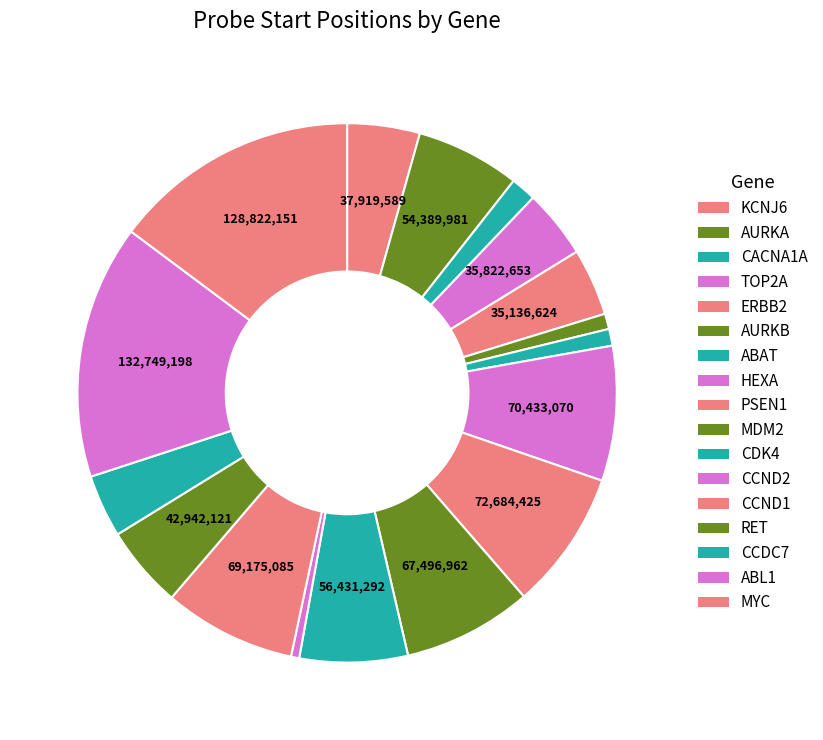

What is the total percentage of RET and ERBB2?

9.0%